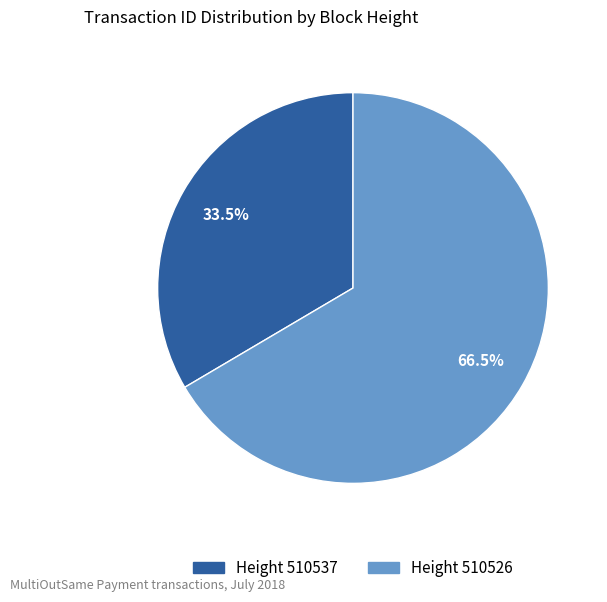

Is there a majority slice in this chart?

Yes